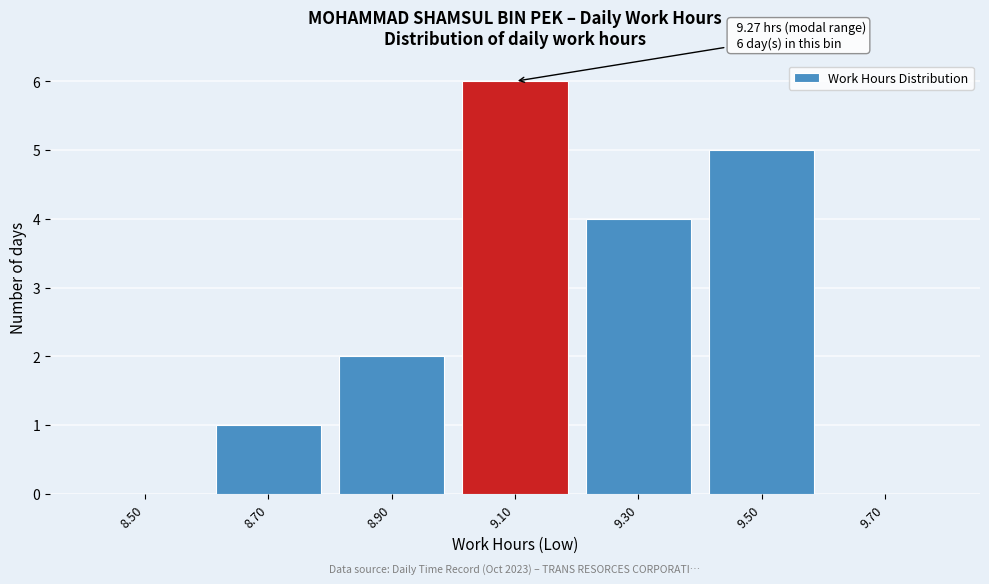

Reading left to right, what are all the values shown in this chart?

8.50=0	8.70=1	8.90=2	9.10=6	9.30=4	9.50=5	9.70=0